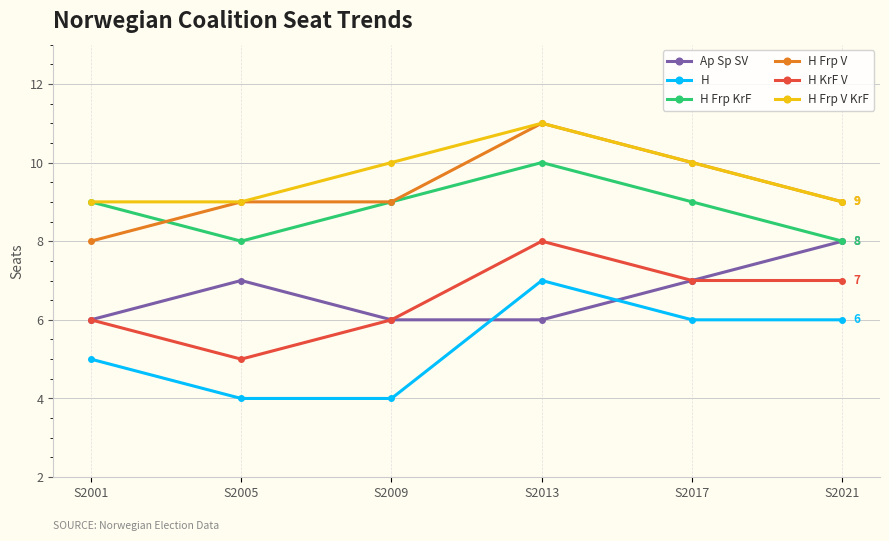

Where do H and Ap Sp SV first cross each other?

S2009 and S2013